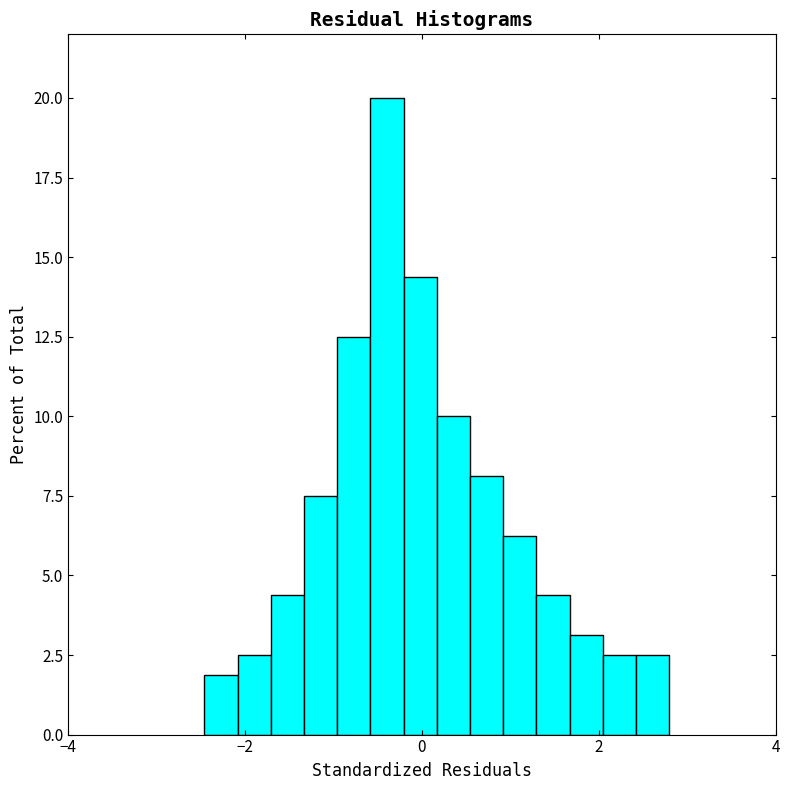

Read against the x-axis, roughly where is the centre of the tallest bar?

-0.4